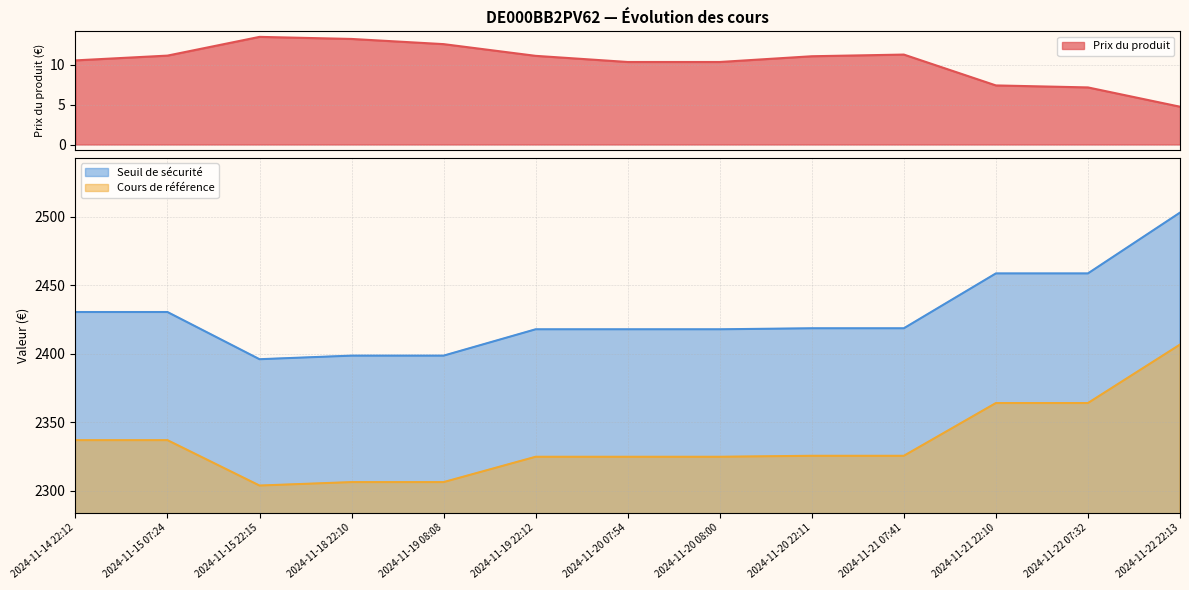

What is the sum of the Cours de référence values at 2024-11-19 22:12 and 2024-11-20 08:00?

4649.7